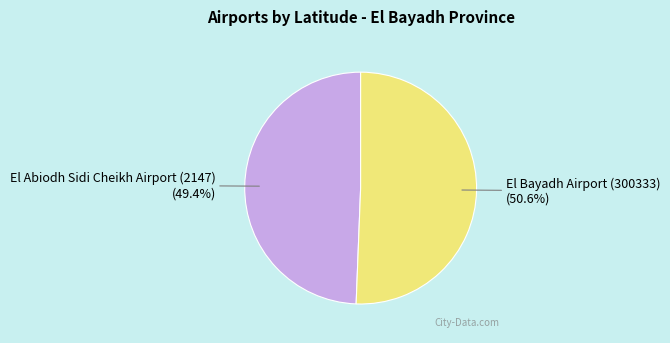

What is the majority slice?

El Bayadh Airport (300333)